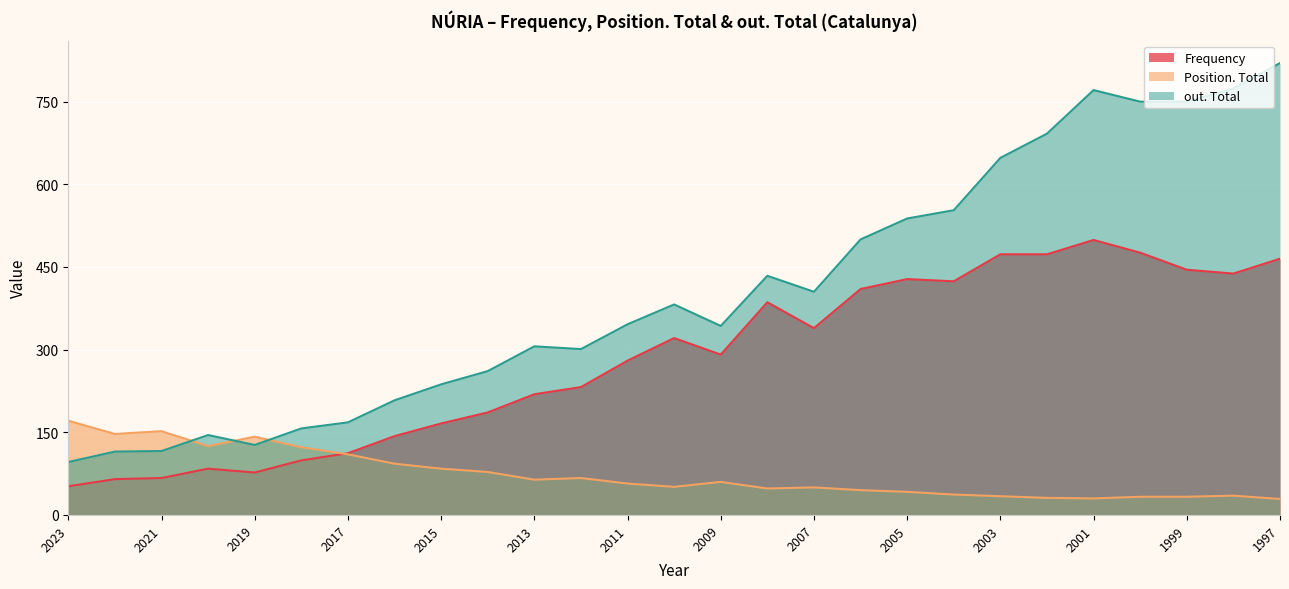

Reading left to right, list all the values displayed in this chart.

Frequency: 2023=52	2022=65	2021=67	2020=84	2019=77	2018=99	2017=112	2016=143	2015=166	2014=186	2013=219	2012=232	2011=280	2010=321	2009=291	2008=386	2007=339	2006=410	2005=428	2004=424	2003=473	2002=473	2001=499	2000=476	1999=445	1998=438	1997=465
Position. Total: 2023=171	2022=147	2021=152	2020=125	2019=142	2018=123	2017=110	2016=93	2015=84	2014=78	2013=64	2012=67	2011=57	2010=51	2009=60	2008=48	2007=50	2006=45	2005=42	2004=37	2003=34	2002=31	2001=30	2000=33	1999=33	1998=35	1997=29
out. Total: 2023=96	2022=115	2021=116	2020=145	2019=127	2018=157	2017=168	2016=208	2015=237	2014=261	2013=306	2012=301	2011=346	2010=382	2009=343	2008=434	2007=405	2006=500	2005=538	2004=553	2003=648	2002=692	2001=771	2000=750	1999=750	1998=774	1997=820